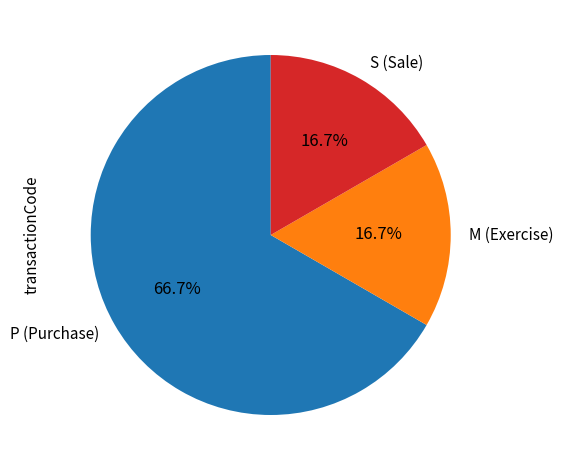

What percentage do P (Purchase) and S (Sale) together represent?

83.3%